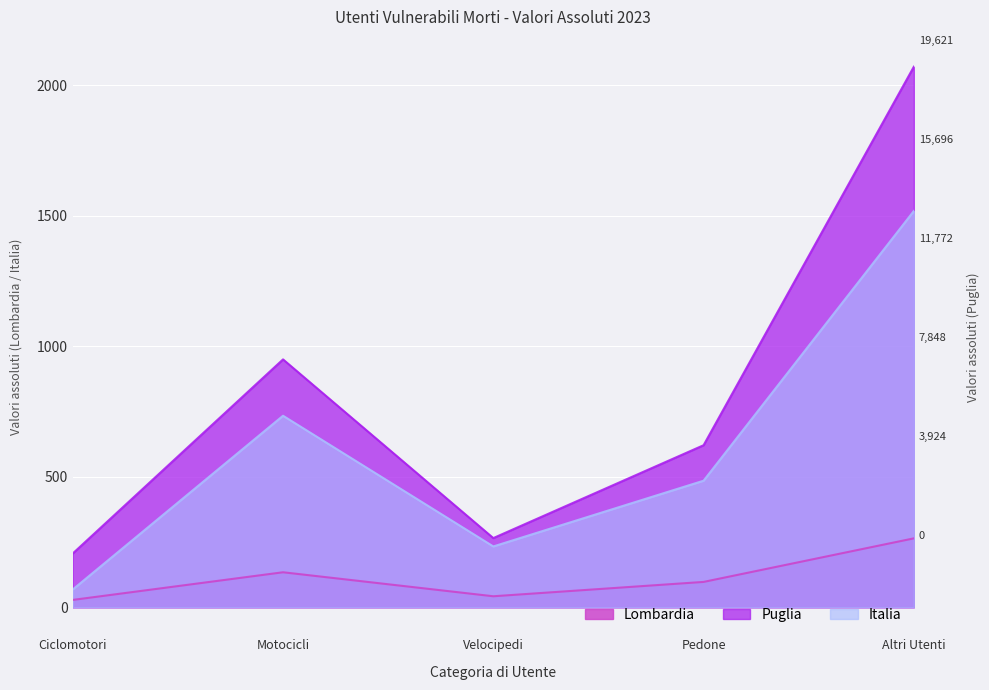

What is the total value across all series at Pedone?

1203